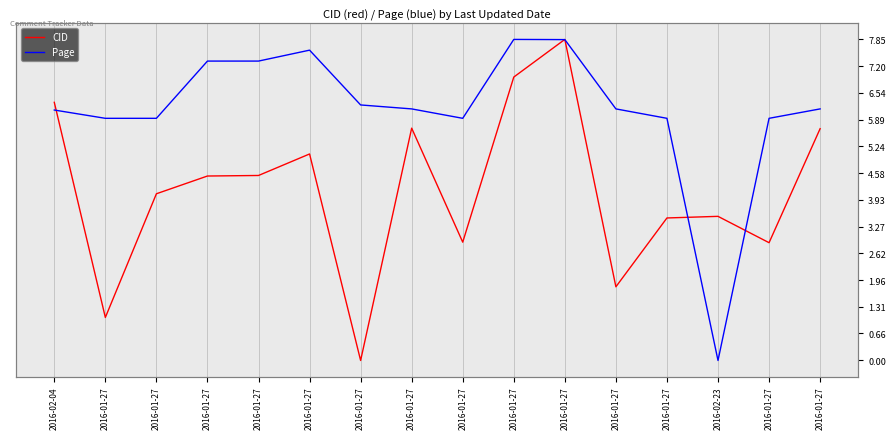

True or false: CID has a value of 6.9 at 2016-01-27.

True